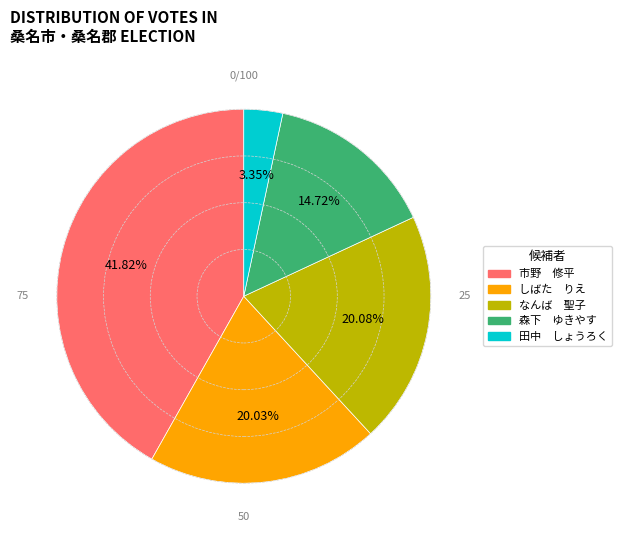

Is there any slice that represents more than half of the pie?

No